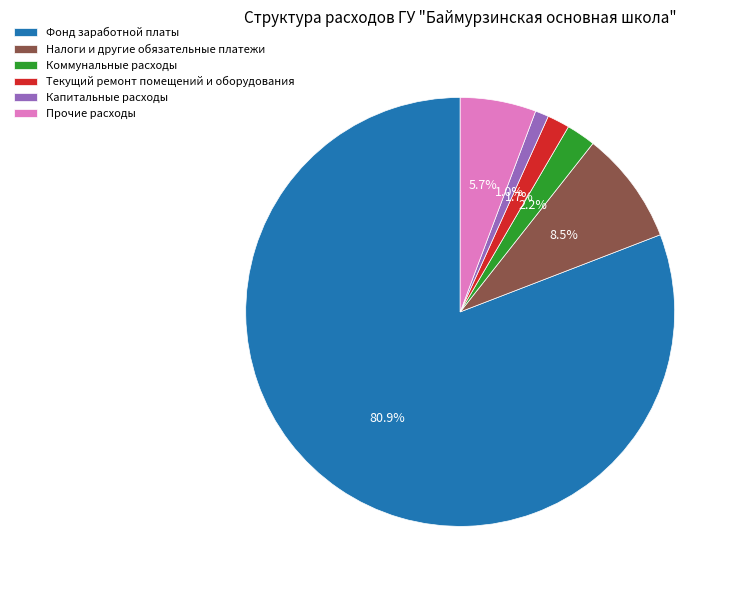

What is the smallest slice in the pie chart?

Капитальные расходы